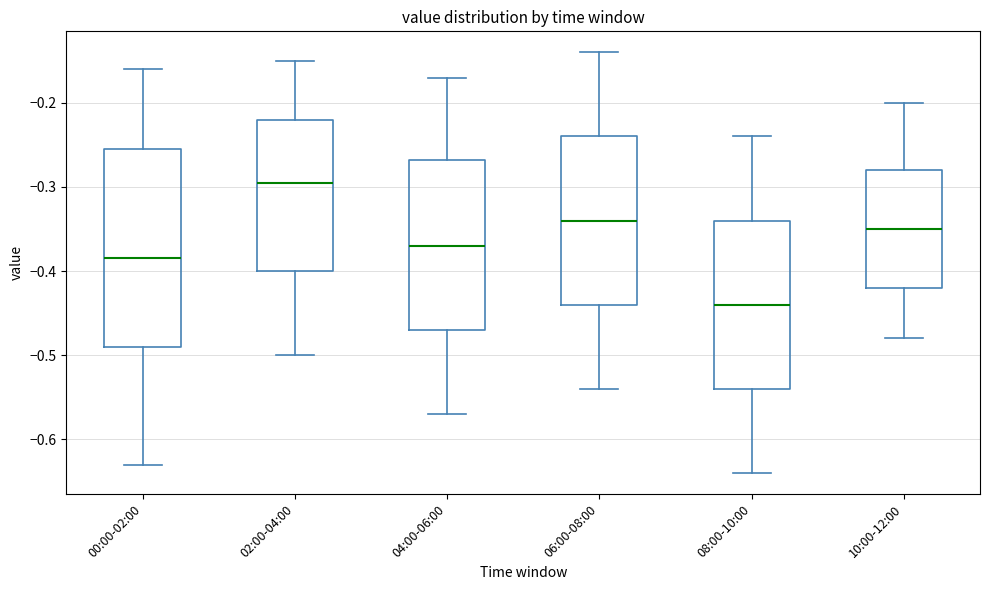

Which box has the lowest median line?

08:00-10:00